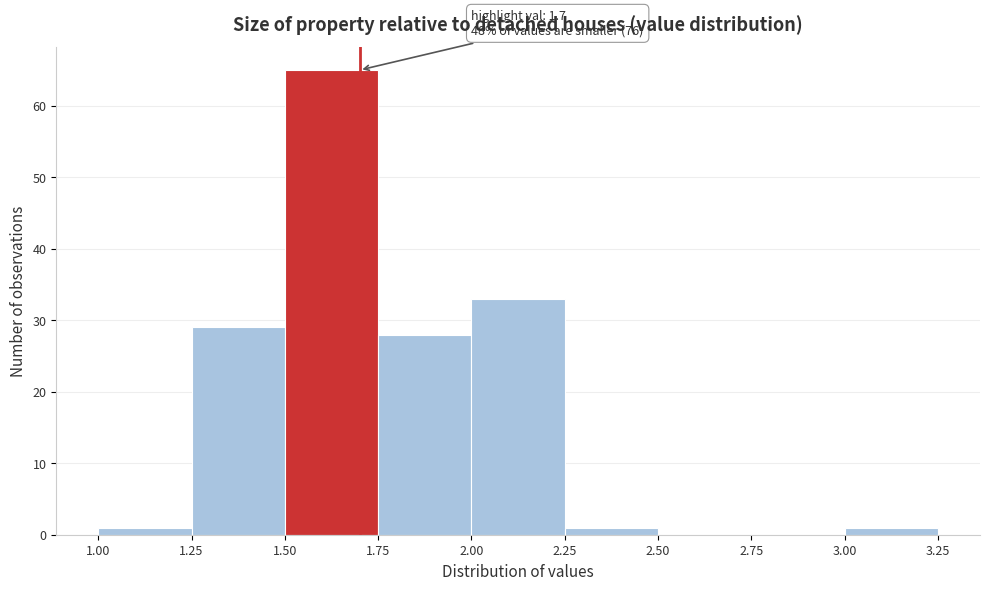

Which range on the x-axis has the tallest bar?

1.50 to 1.75